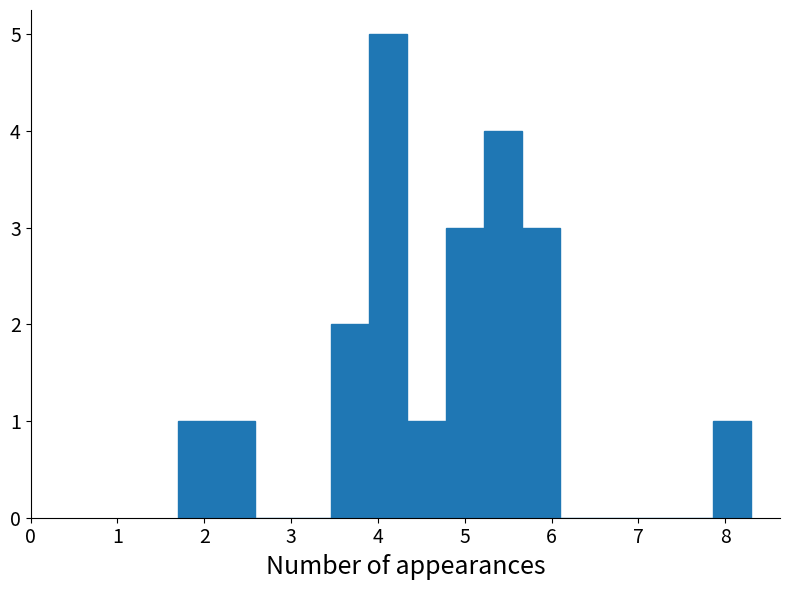

What is the height of the bar covering 4.78 to 5.22 on the x-axis? Neither the bar edges nor the heights are printed on the chart, so give them approximately, as read against the axes.

3